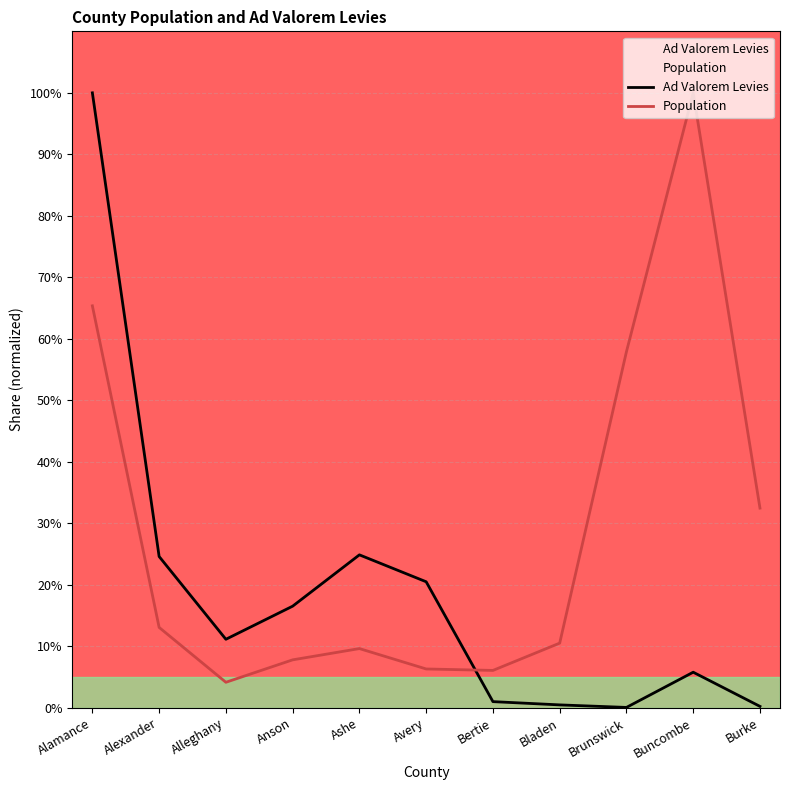

What value does the Ad Valorem Levies series have at Alexander?

0.2